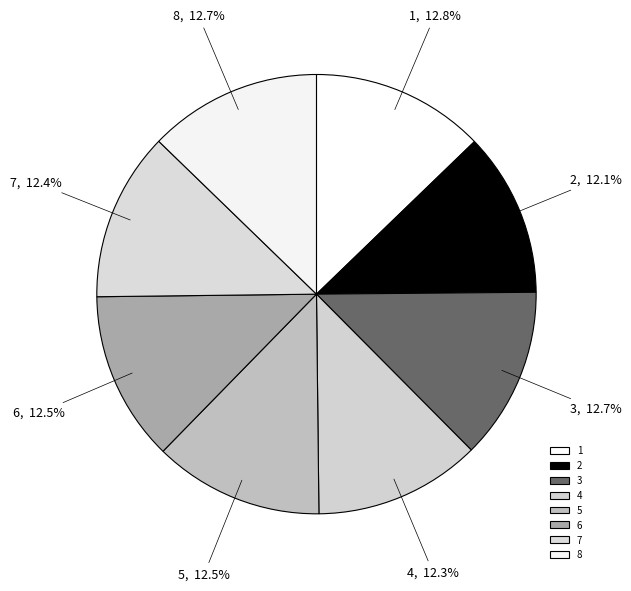

Does 5 represent more than half of the total?

No